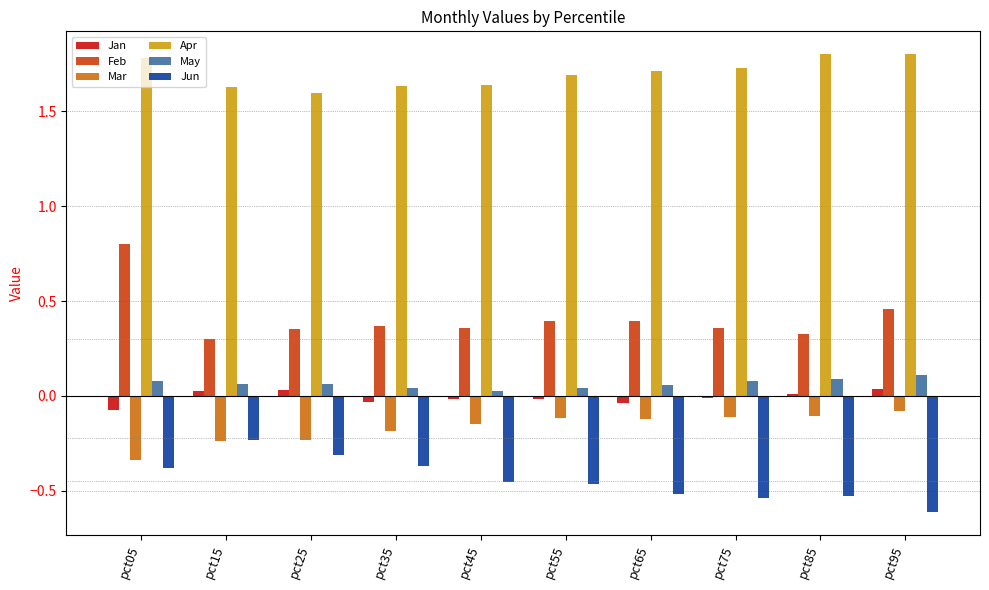

What is the difference between the highest and lowest values at pct65?

2.2